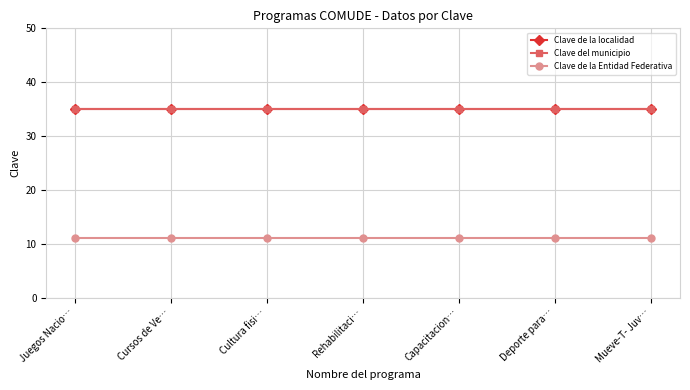

What is the total value across all series at Deporte para…?

81